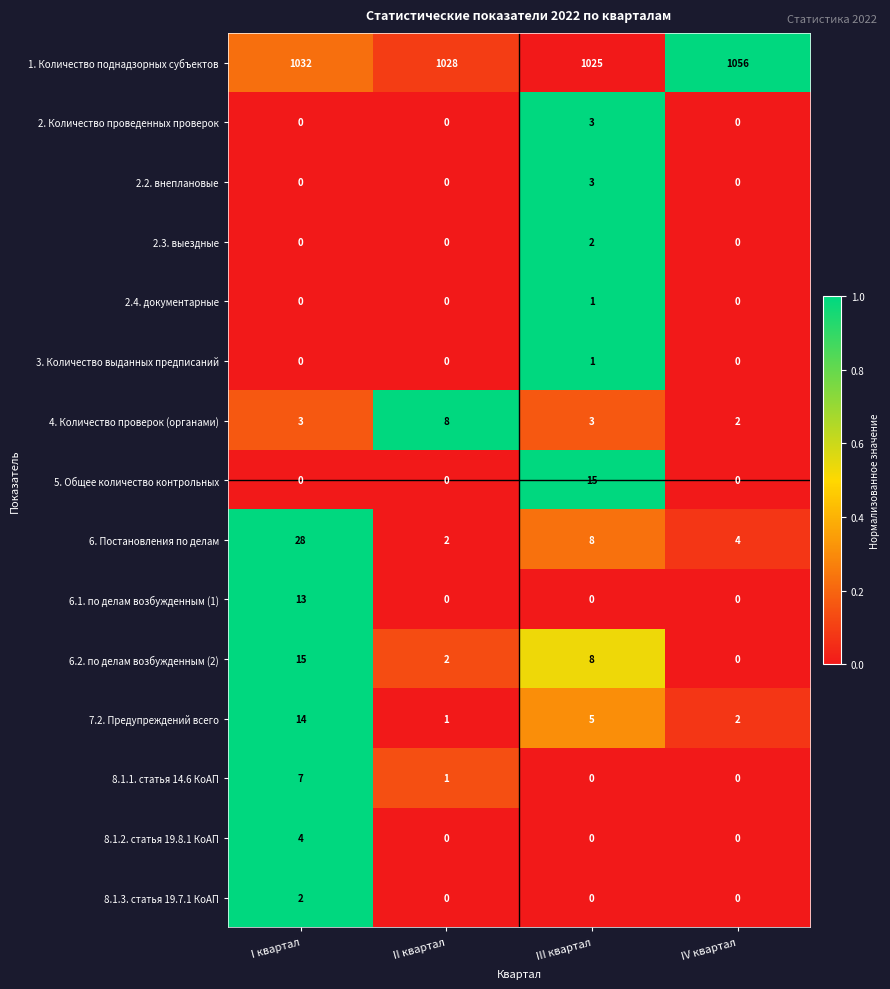

What is the spread (max minus min) of values at III квартал?

1025